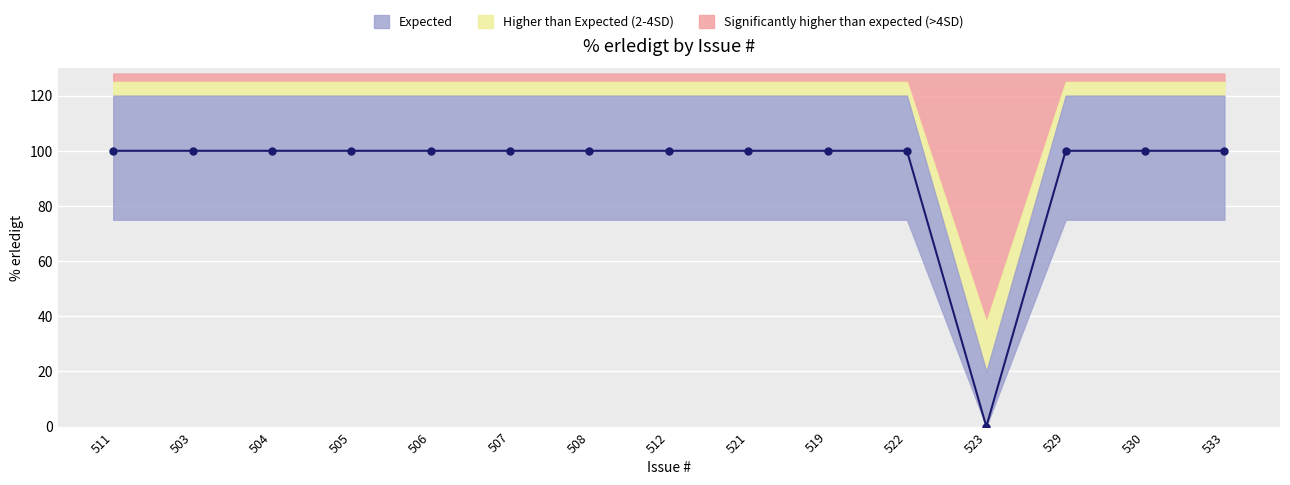

True or false: the data shows 100 at 512.

True